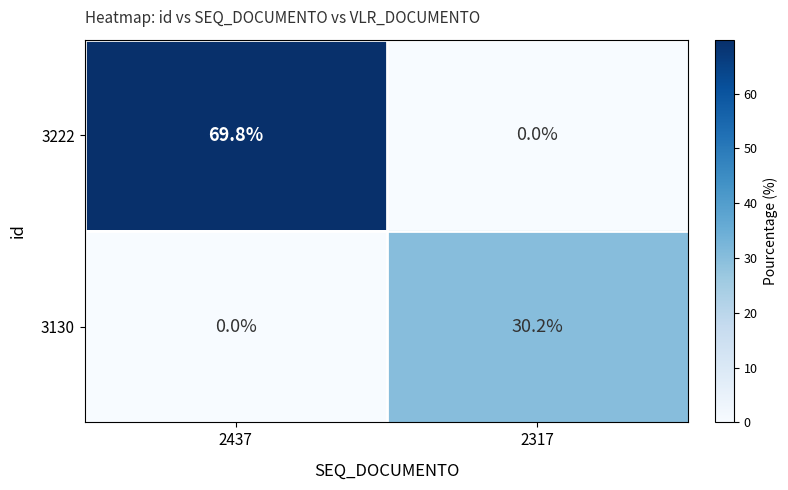

Rank the series by their maximum value, from lowest to highest.

3130, 3222